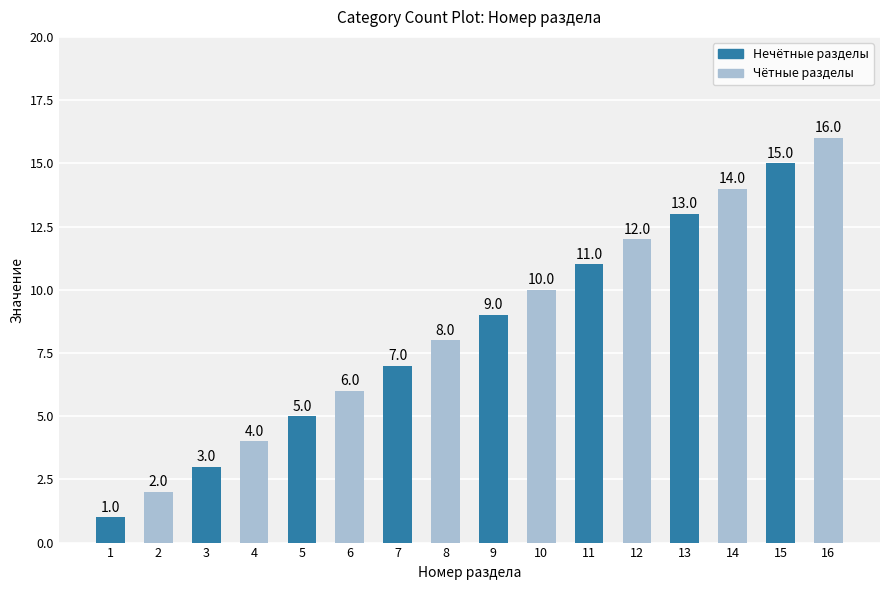

How many values are below 9?

8